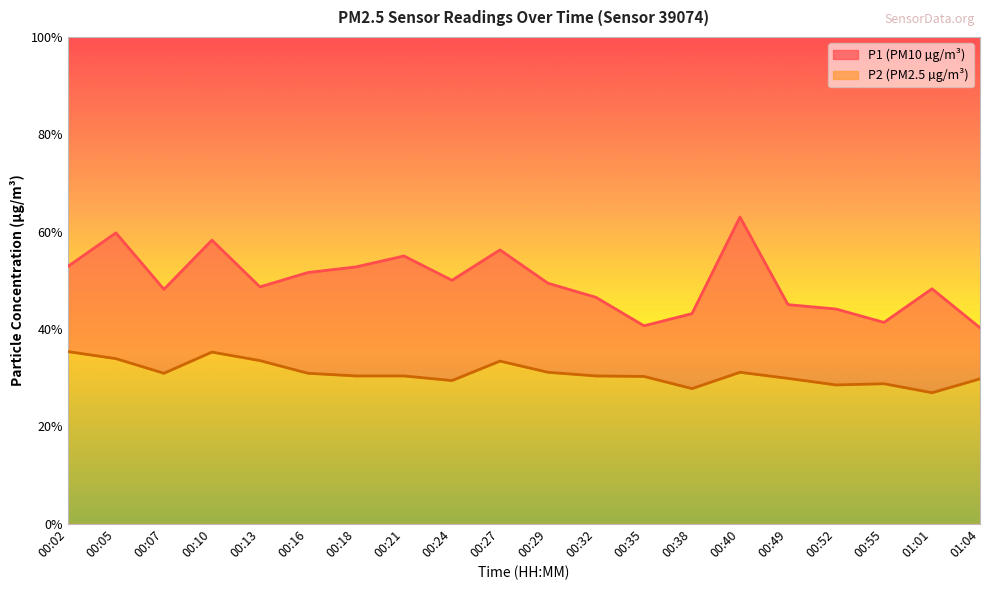

What position from the right is 00:29?

10